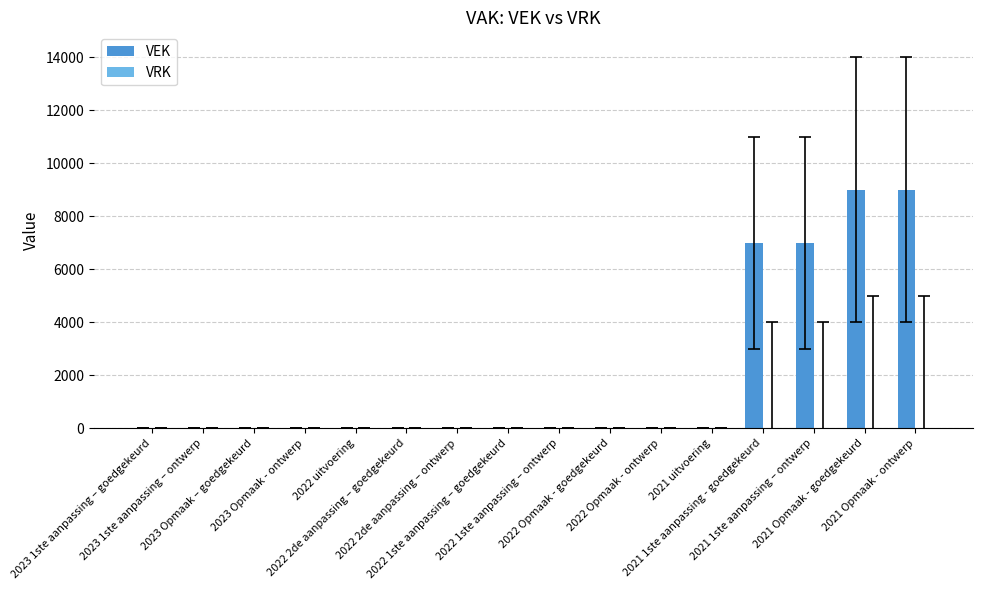

What is the greatest value displayed?

9000